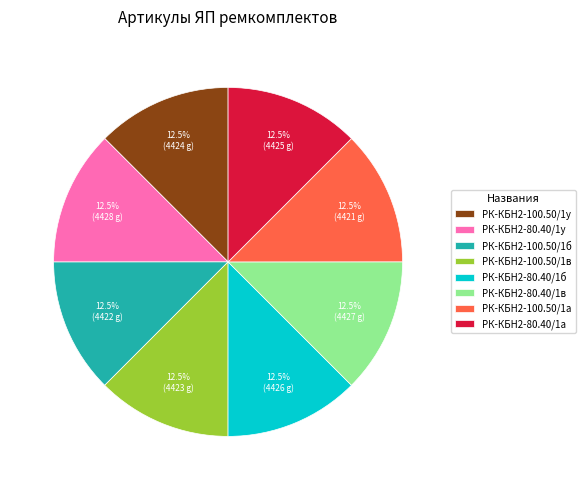

What is the ratio of the value at РК-КБН2-100.50/1б to the value at РК-КБН2-80.40/1а?

1.0